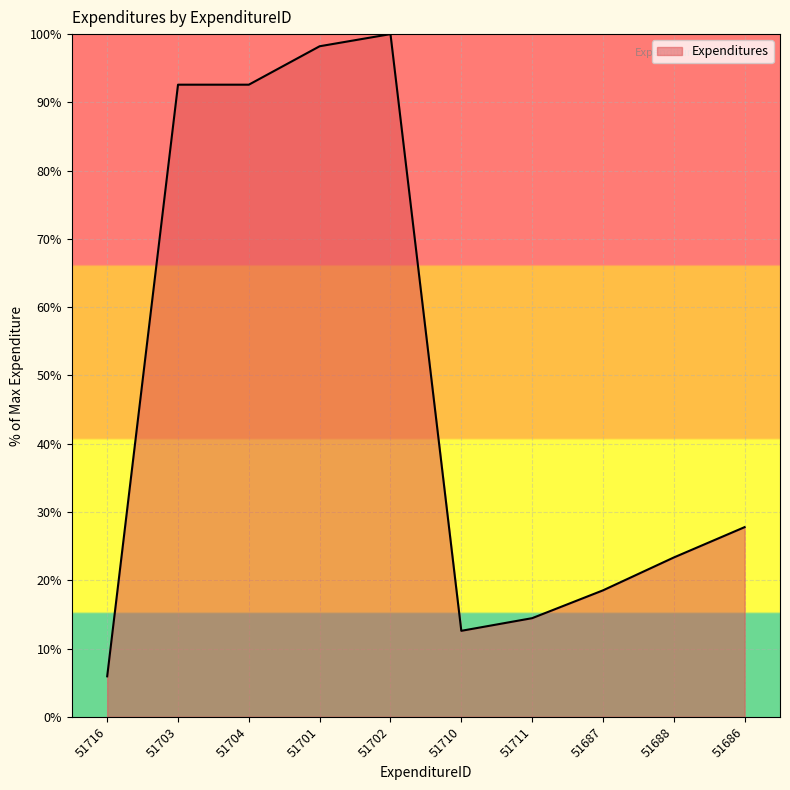

Count the number of categories in the chart.

10